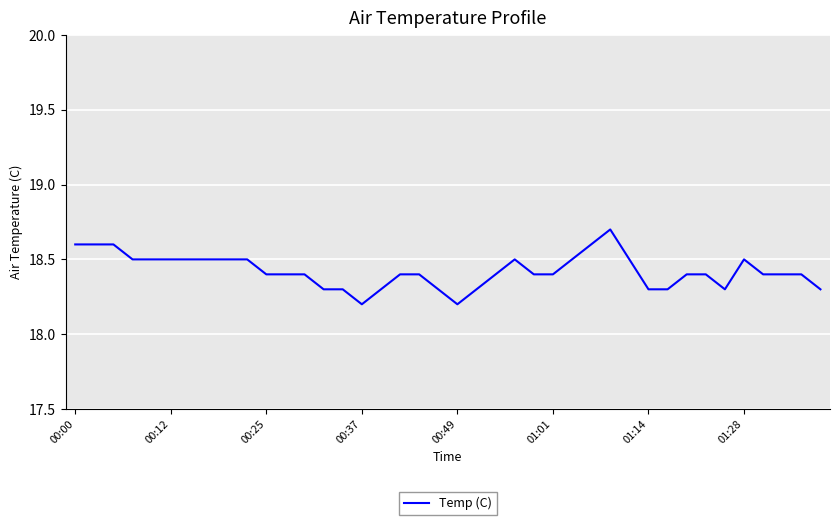

What is the maximum value shown in the chart?

18.7